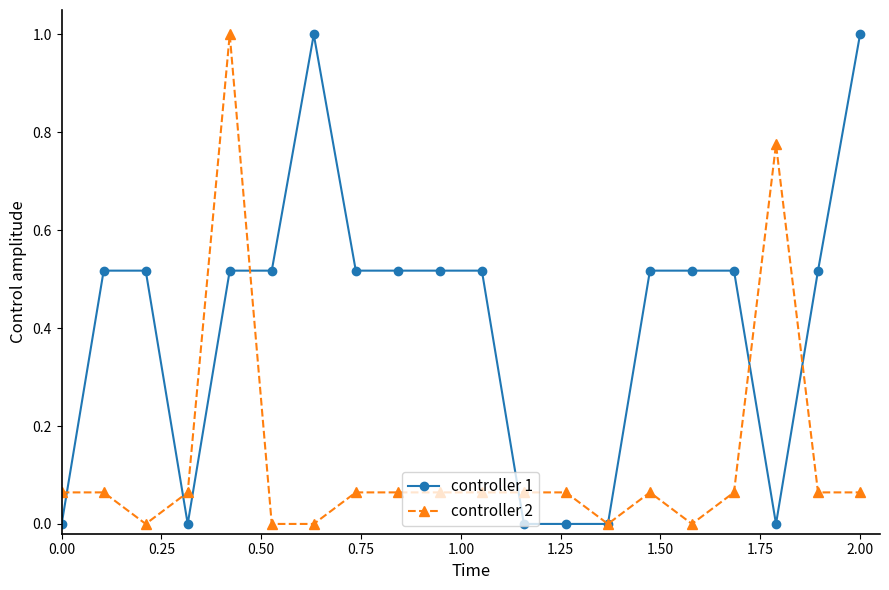

True or false: controller 1 has more than 0 points higher than both neighbors.

True